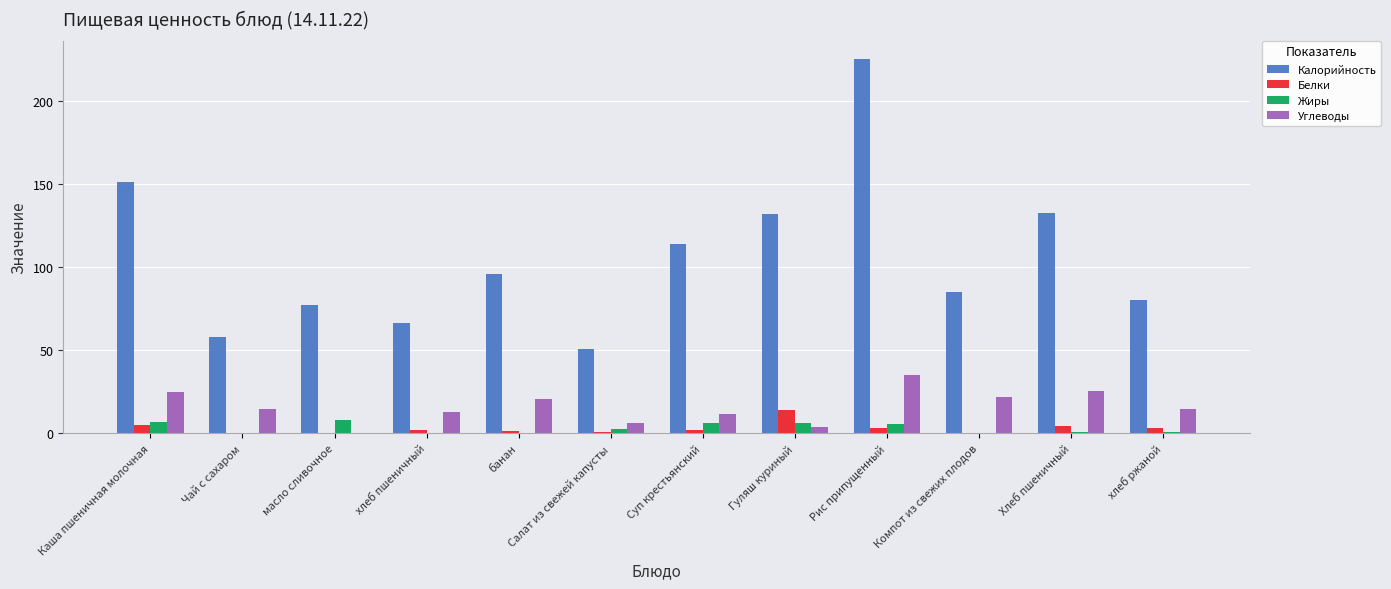

Which series has the largest total across all categories?

Калорийность